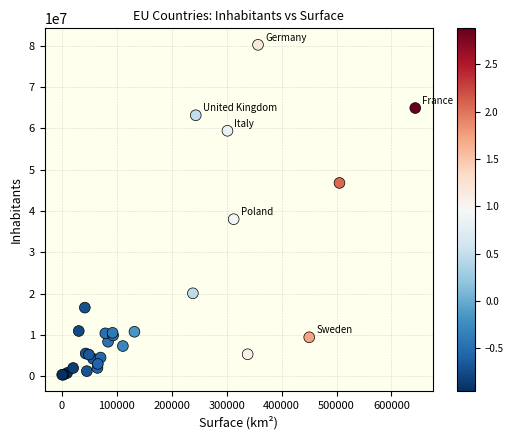

What Y value in the scatter plot is closest to 40318563?

38044565